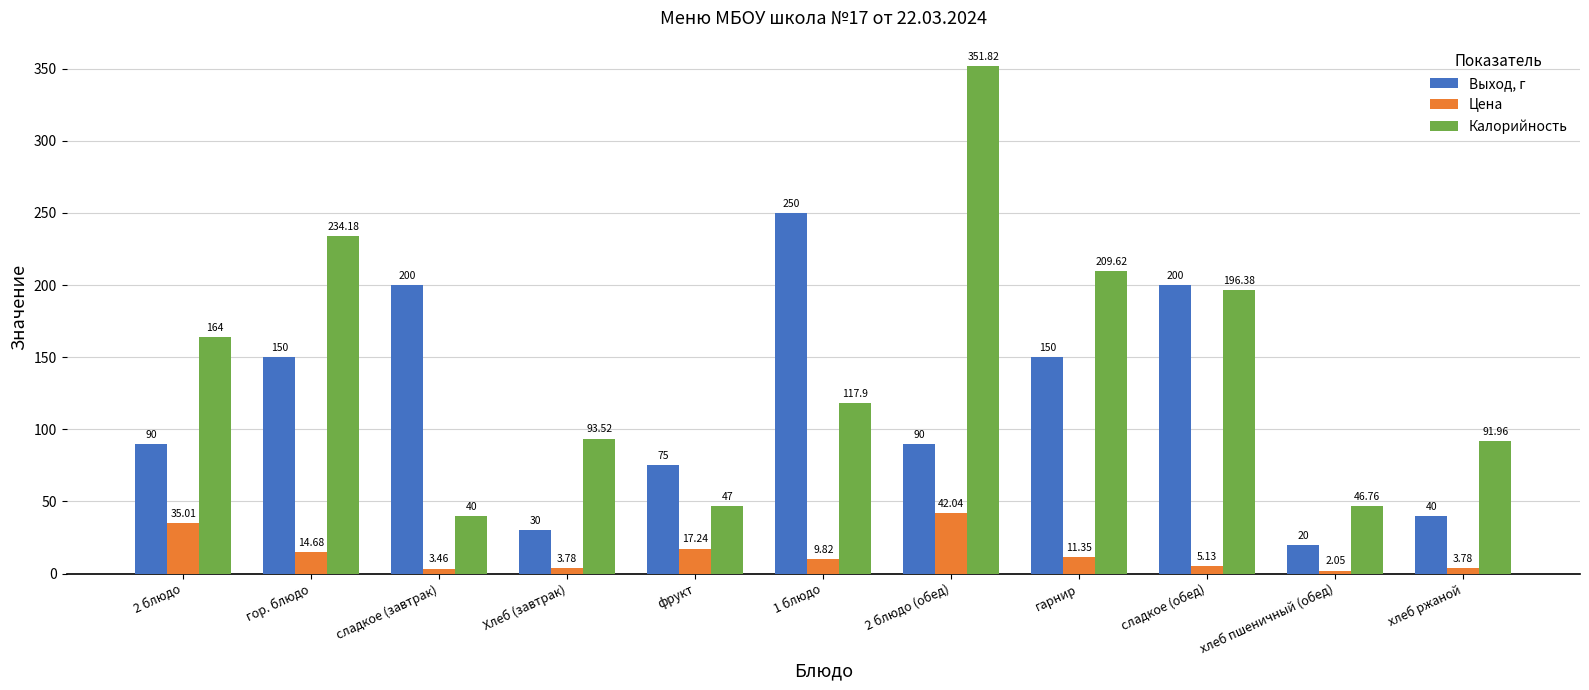

The Калорийность series shows 46.8 at хлеб пшеничный (обед). True or false?

True